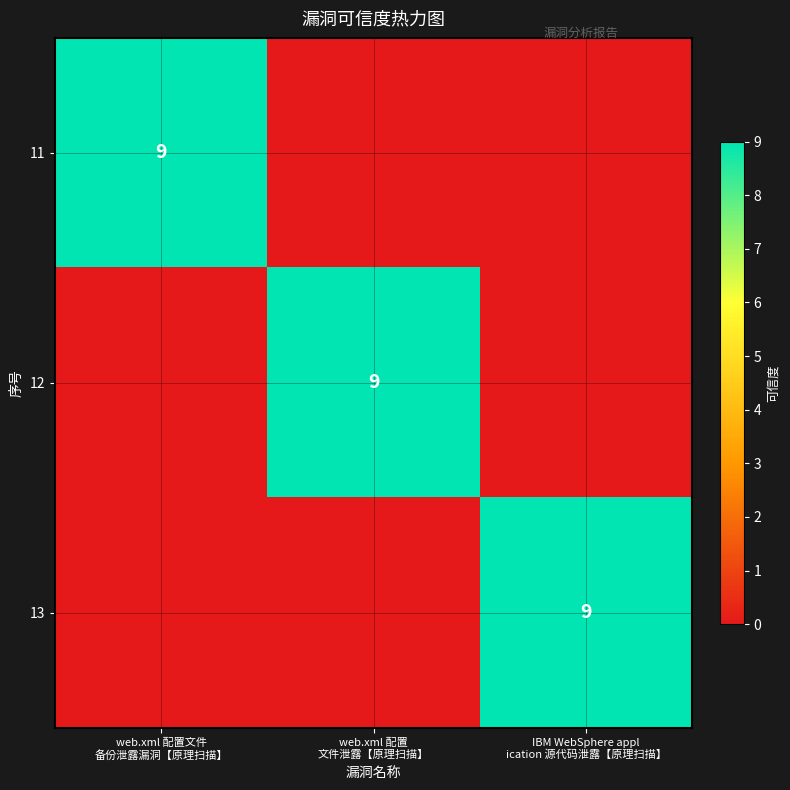

How many 11 values are between 0 and 9?

3